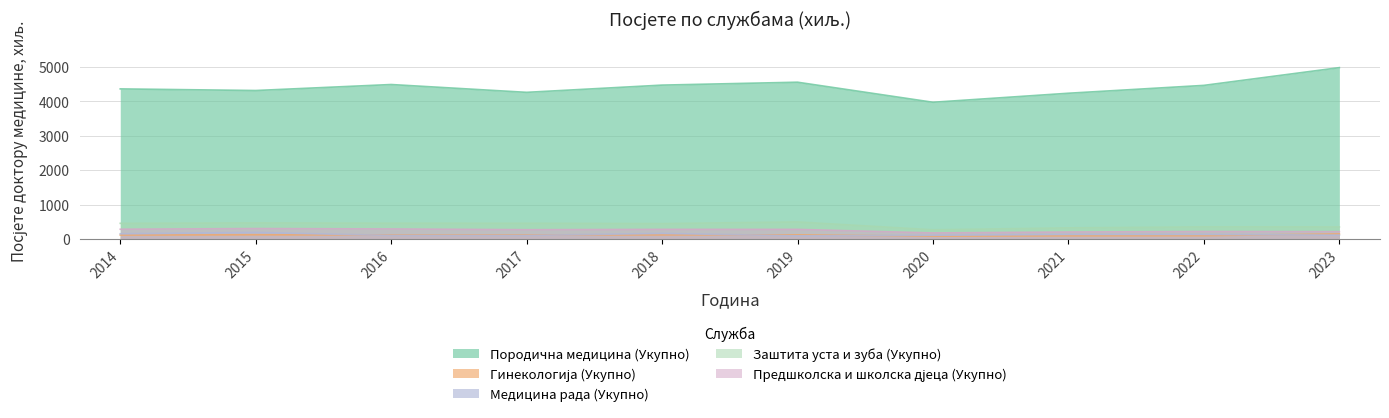

What are all the series names shown in the legend?

Породична медицина (Укупно), Гинекологија (Укупно), Медицина рада (Укупно), Заштита уста и зуба (Укупно), Предшколска и школска дјеца (Укупно)